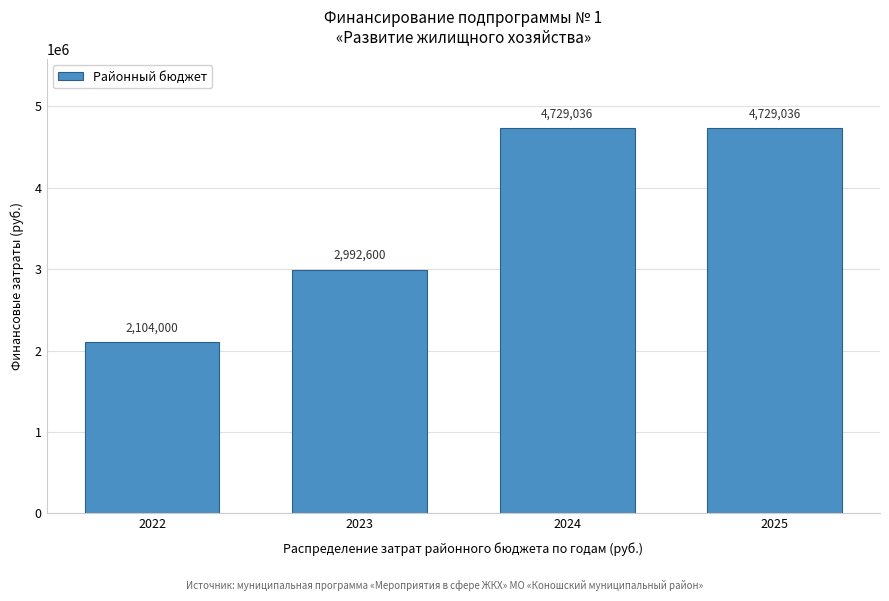

Is it true that the value at 2023 is 2992600.0?

True